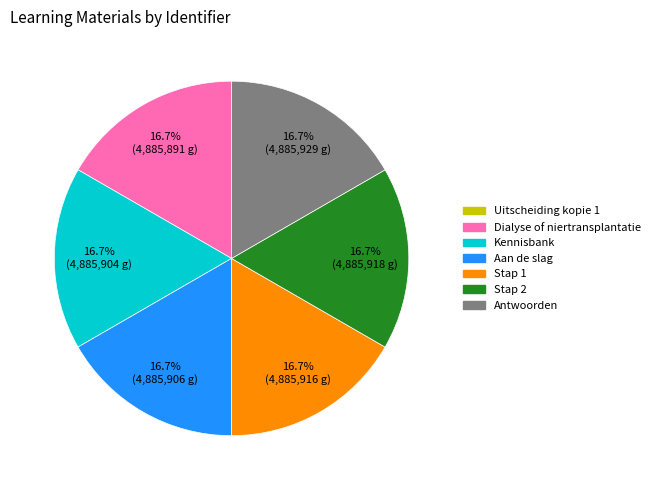

What is the ratio of the value at Stap 2 to the value at Aan de slag?

1.0